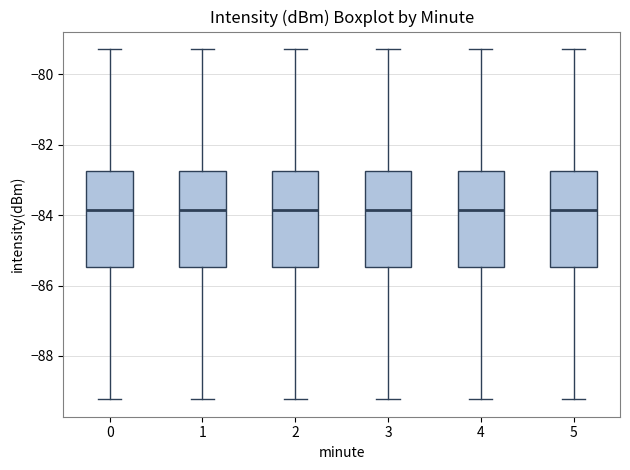

Reading left to right, transcribe this box plot: for each box, give where its median line is, the range the box spans, and where its two whiskers end, as read against the y-axis. The values are not printed on the chart, so give them approximately, as read against the axis.

0: median -83.8, box -85.4 to -82.8, whiskers -89.2 to -79.2
1: median -83.8, box -85.4 to -82.8, whiskers -89.2 to -79.2
2: median -83.8, box -85.4 to -82.8, whiskers -89.2 to -79.2
3: median -83.8, box -85.4 to -82.8, whiskers -89.2 to -79.2
4: median -83.8, box -85.4 to -82.8, whiskers -89.2 to -79.2
5: median -83.8, box -85.4 to -82.8, whiskers -89.2 to -79.2